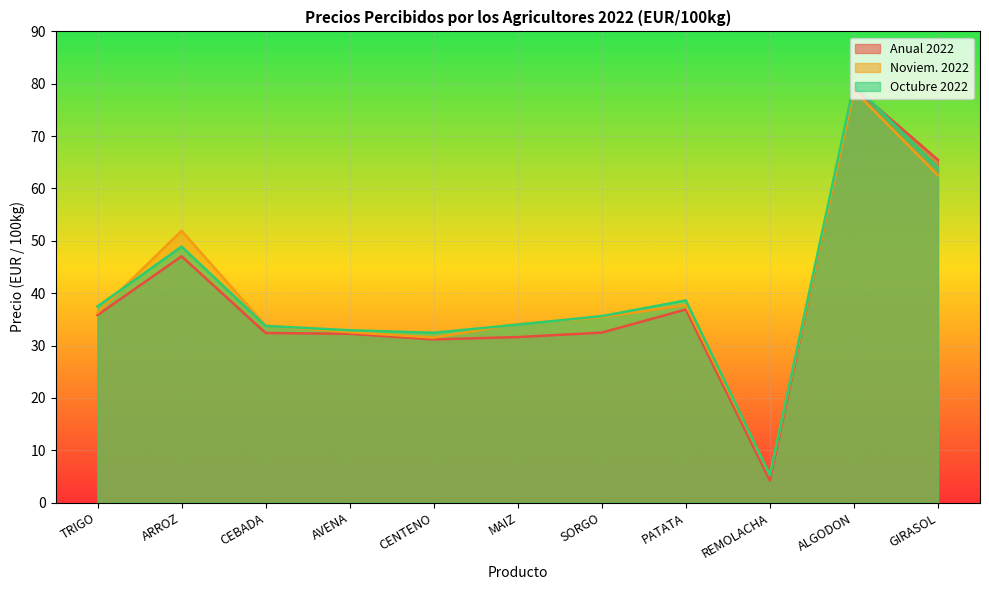

What is the value of the Noviem. 2022 point at the 3rd from the left?

33.8